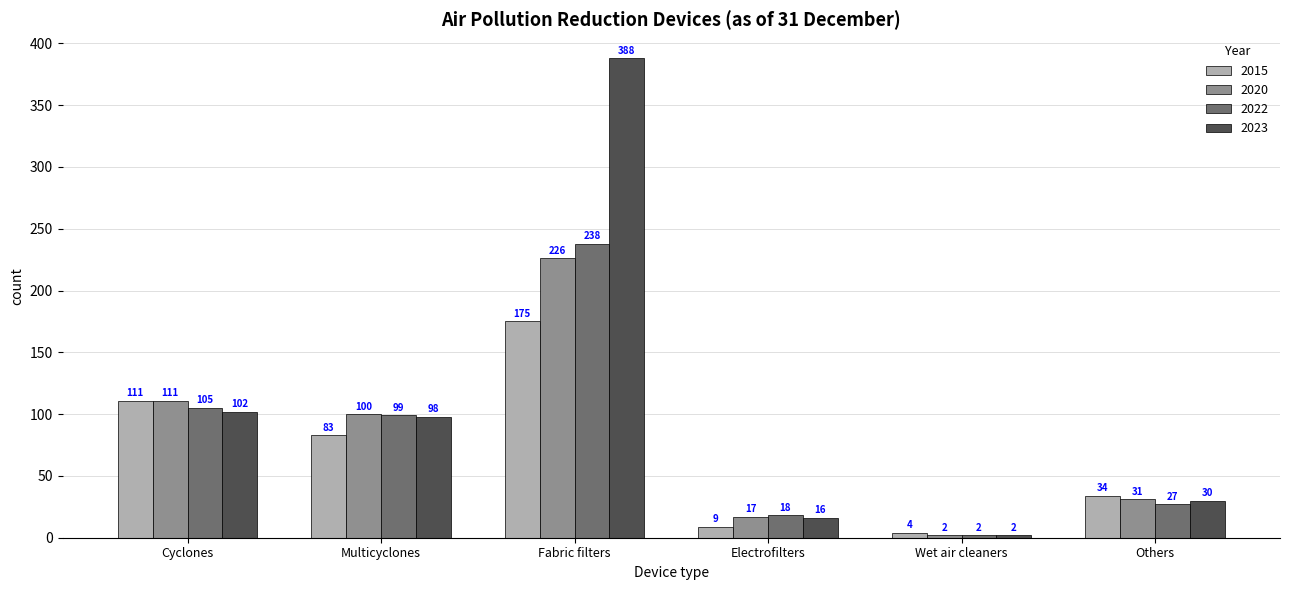

Where is 2022 nearest to the value 120?

Cyclones